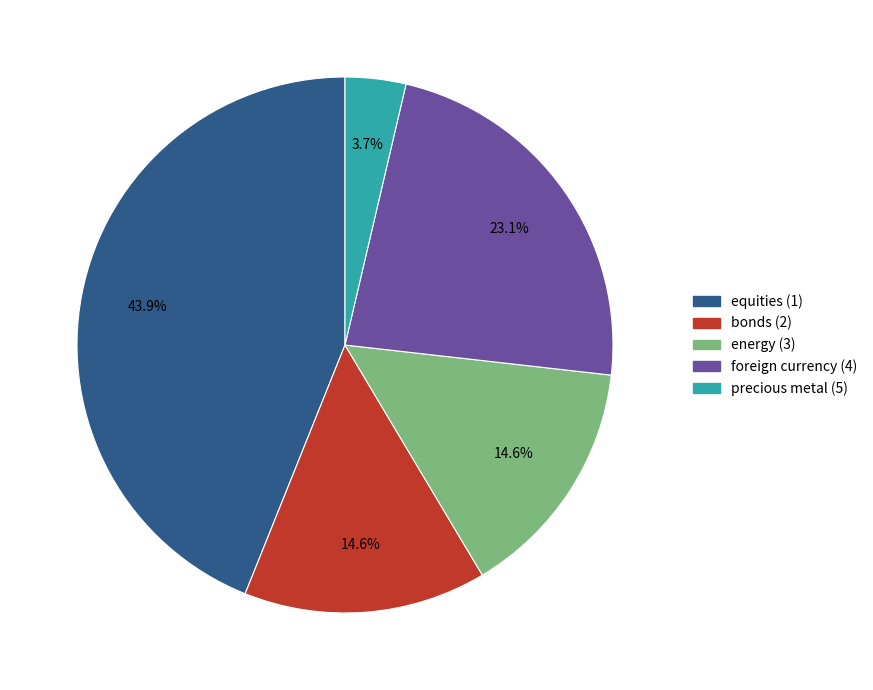

What percentage is NOT represented by energy (3)?

85.4%